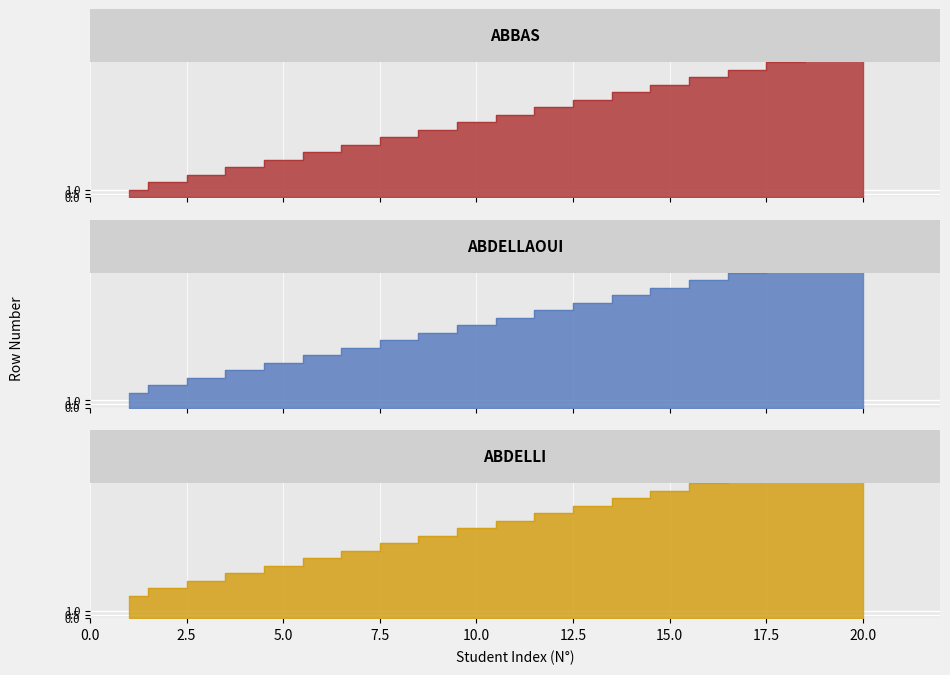

Does the chart display data point markers on the line(s)?

No